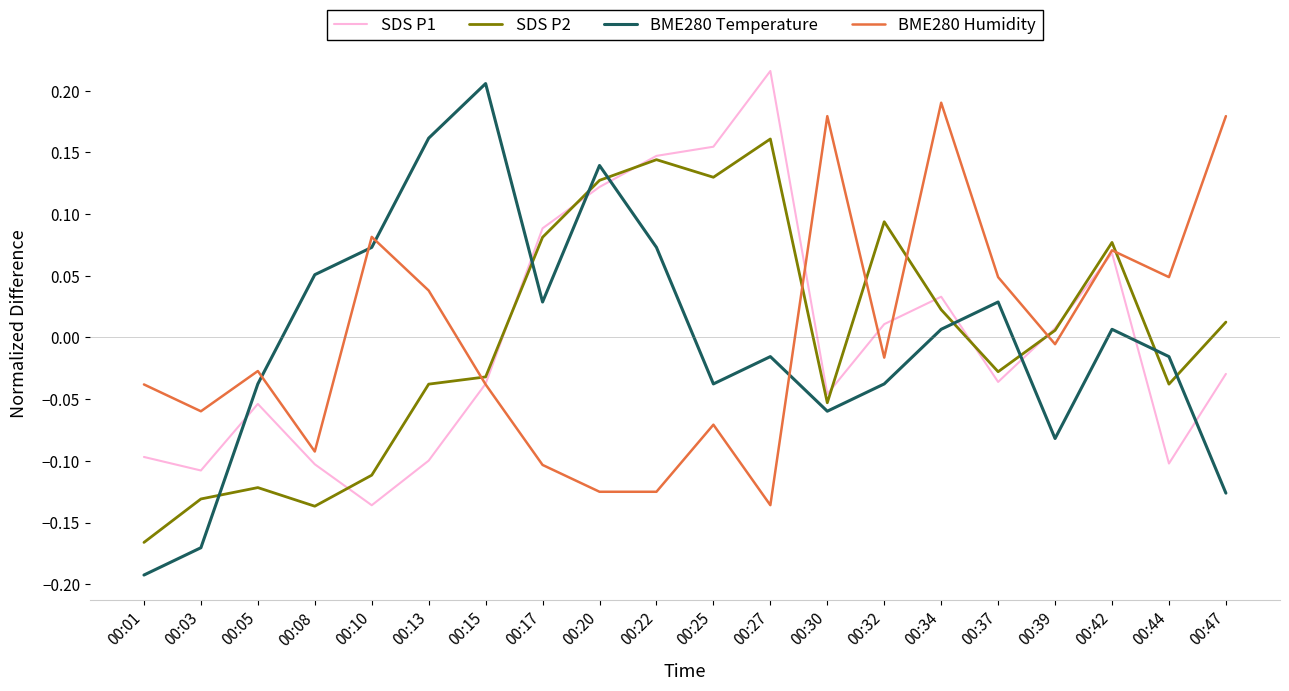

Is the value of BME280 Temperature at 00:01 greater than the value of SDS P1 at 00:15?

No